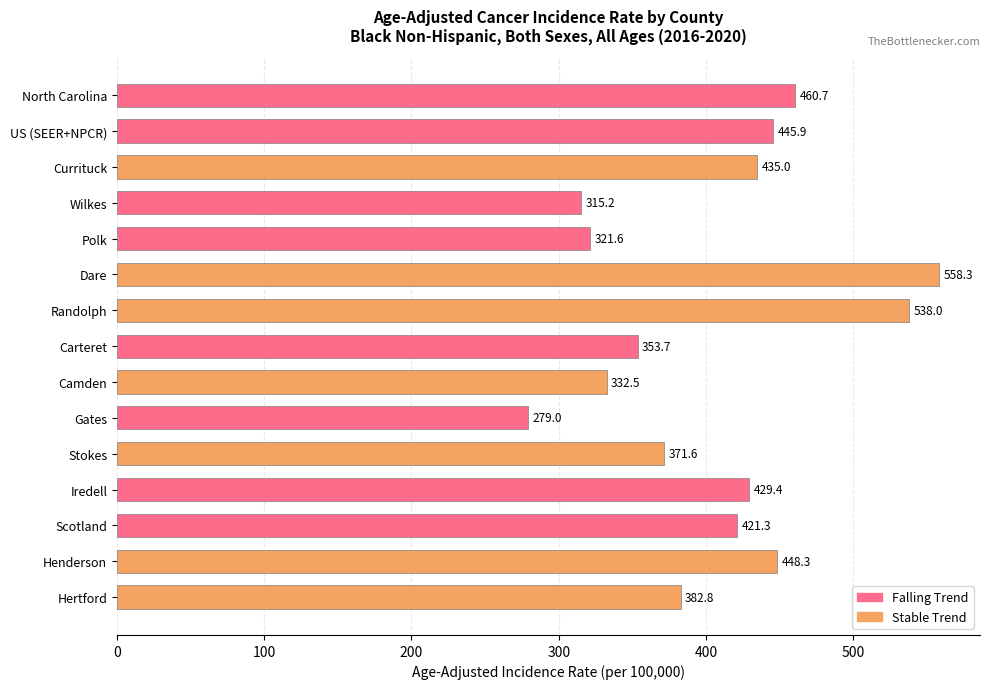

Reading top to bottom, what are all the values shown in this chart?

460.7	445.9	435.0	315.2	321.6	558.3	538.0	353.7	332.5	279.0	371.6	429.4	421.3	448.3	382.8